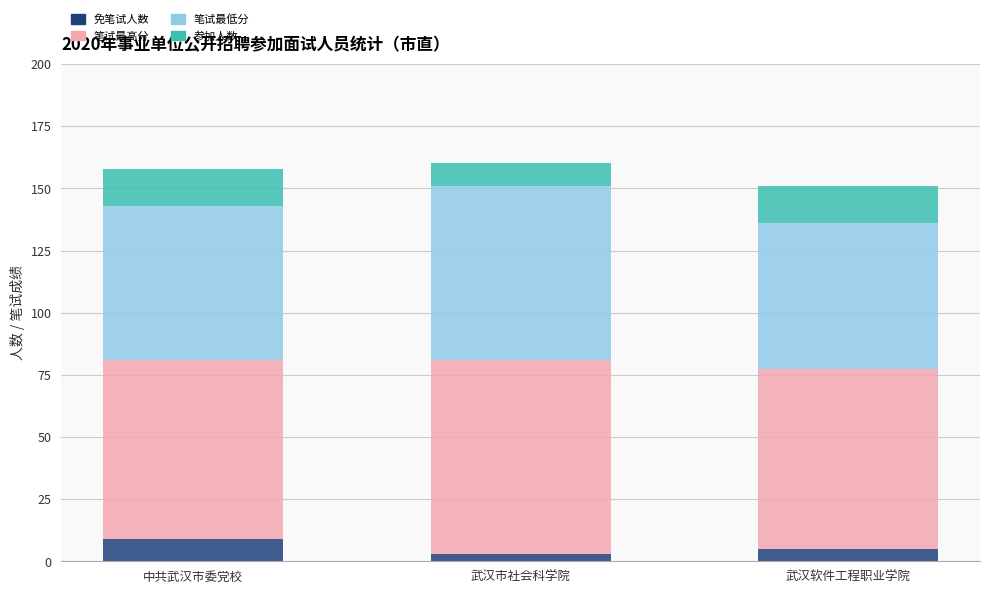

Which category has the highest value in the 免笔试人数 series?

中共武汉市委党校